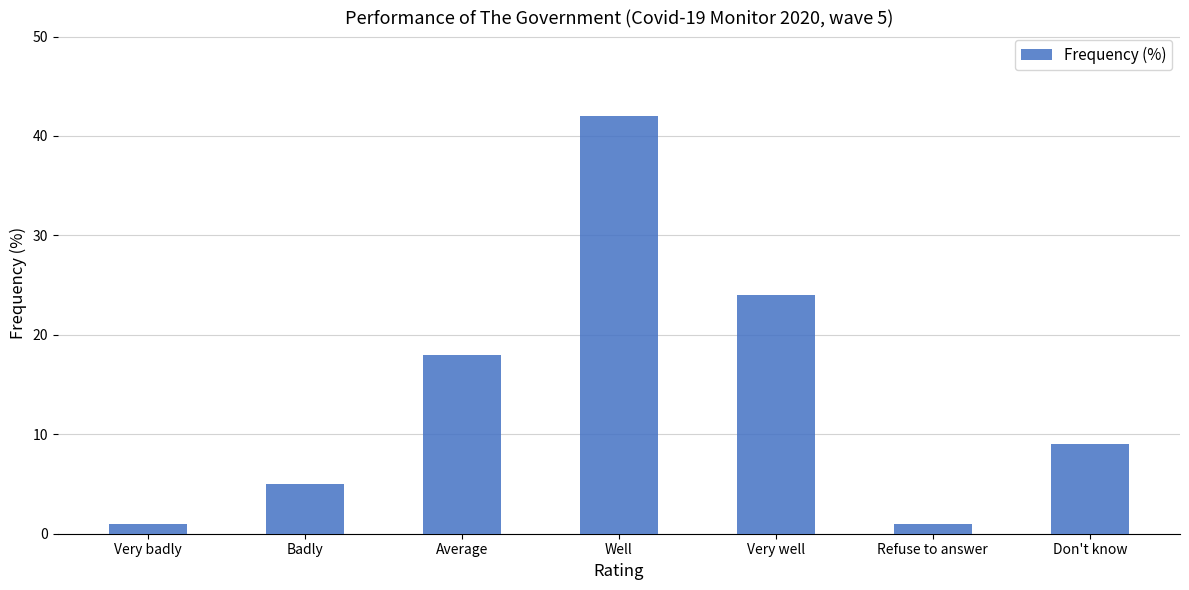

Approximately how many times larger is the value at Refuse to answer compared to Don't know?

0.1